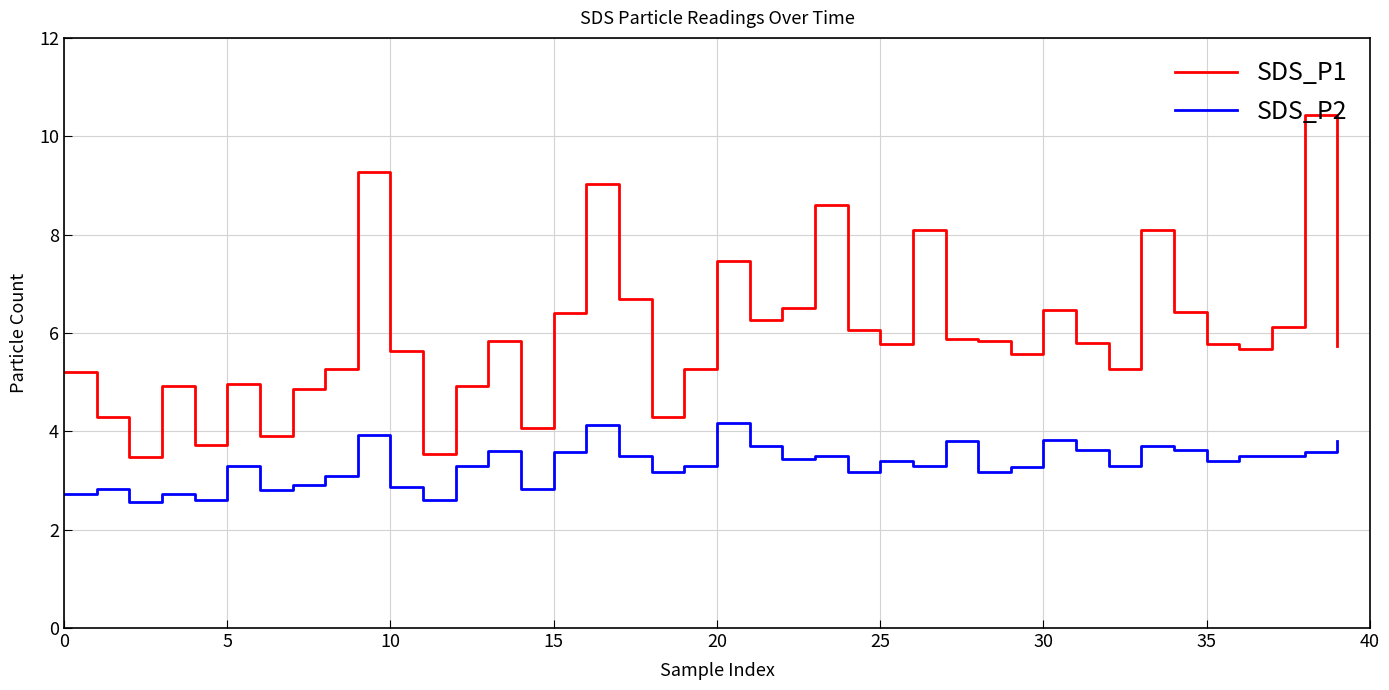

True or false: SDS_P2 and SDS_P1 cross at least once.

False